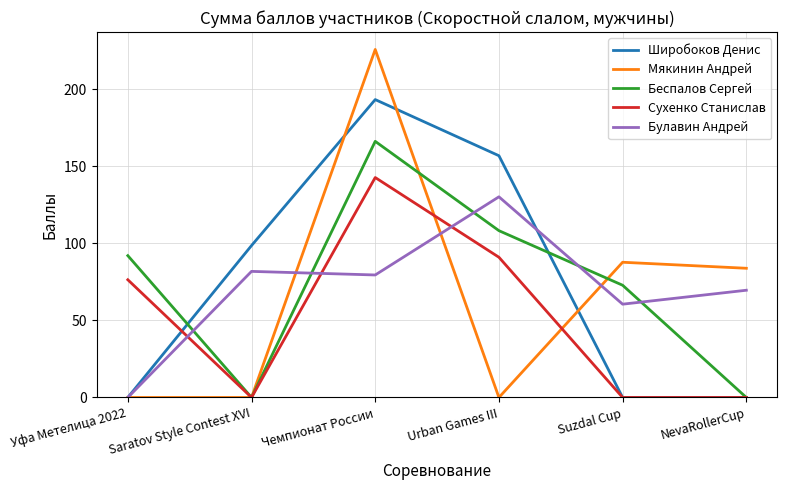

What is the highest value of the Широбоков Денис series?

193.4